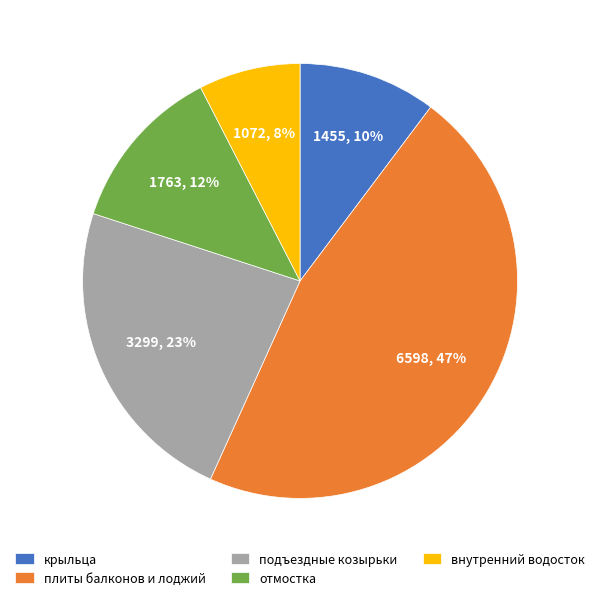

What percentage is the внутренний водосток slice, to the nearest percent?

8%